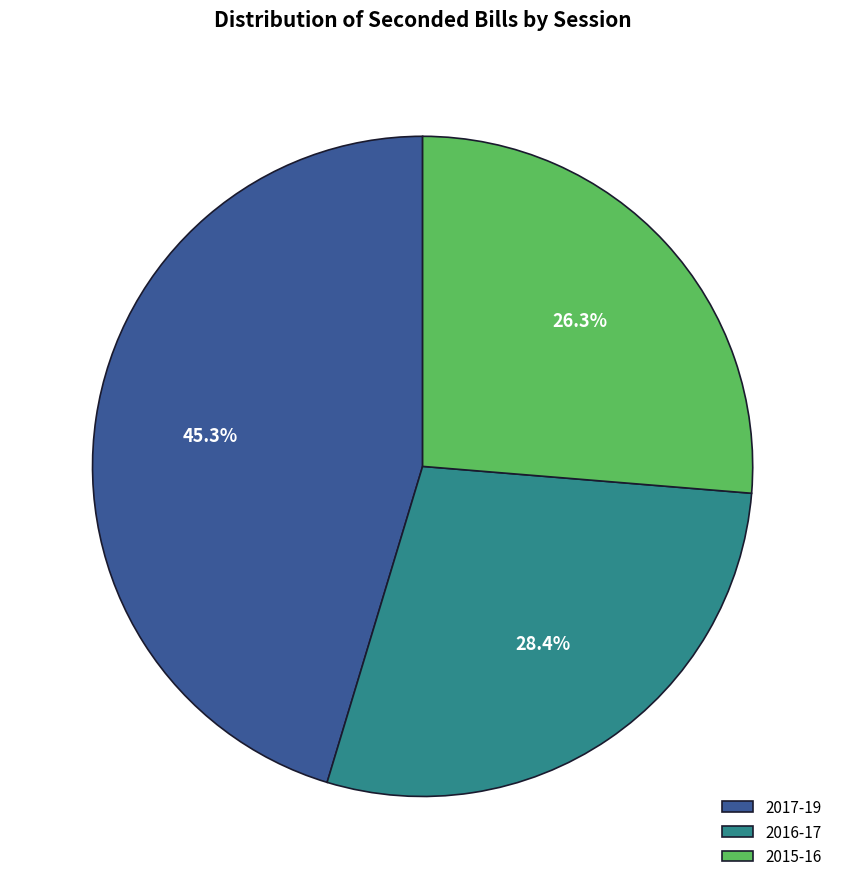

Is the sum of 2015-16 and 2016-17 greater than half?

Yes